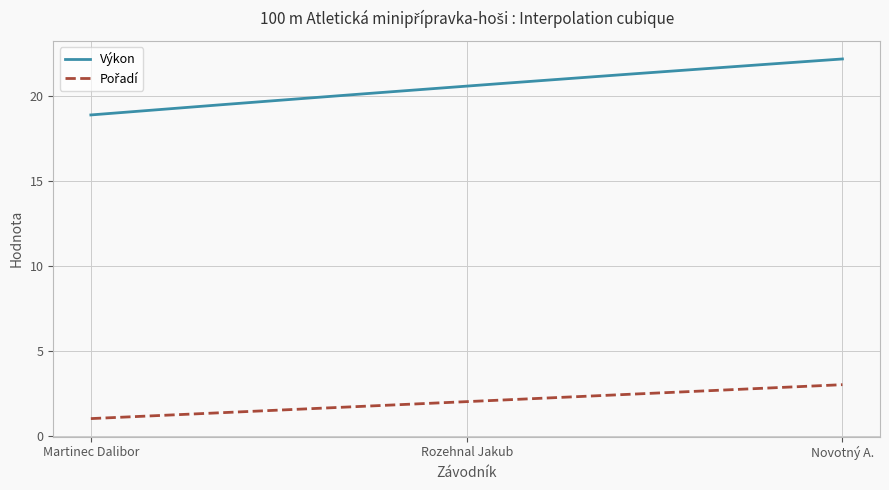

Which series has the widest spread of values?

Výkon